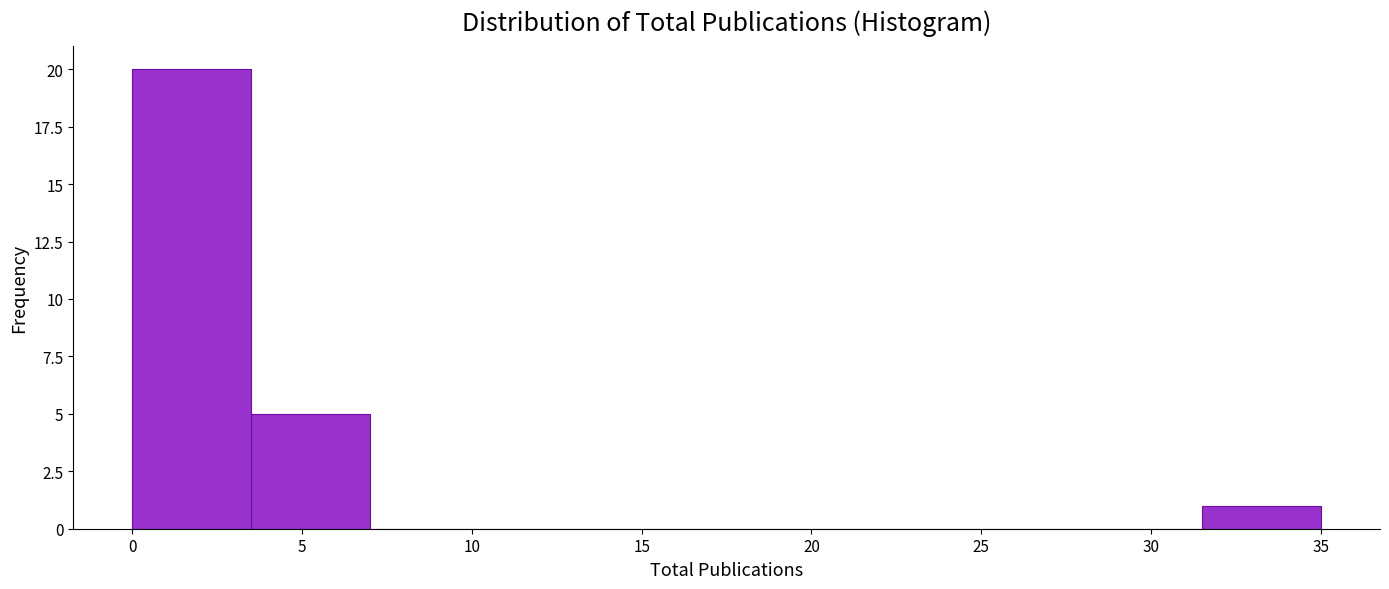

Reading left to right, list every bar in this chart as the range it spans on the x-axis followed by its height. The values are not printed on the chart, so give them approximately, as read against the axis.

0.0 to 3.5: 20
3.5 to 7.0: 5
7.0 to 10.5: 0
10.5 to 14.0: 0
14.0 to 17.5: 0
17.5 to 21.0: 0
21.0 to 24.5: 0
24.5 to 28.0: 0
28.0 to 31.5: 0
31.5 to 35.0: 1